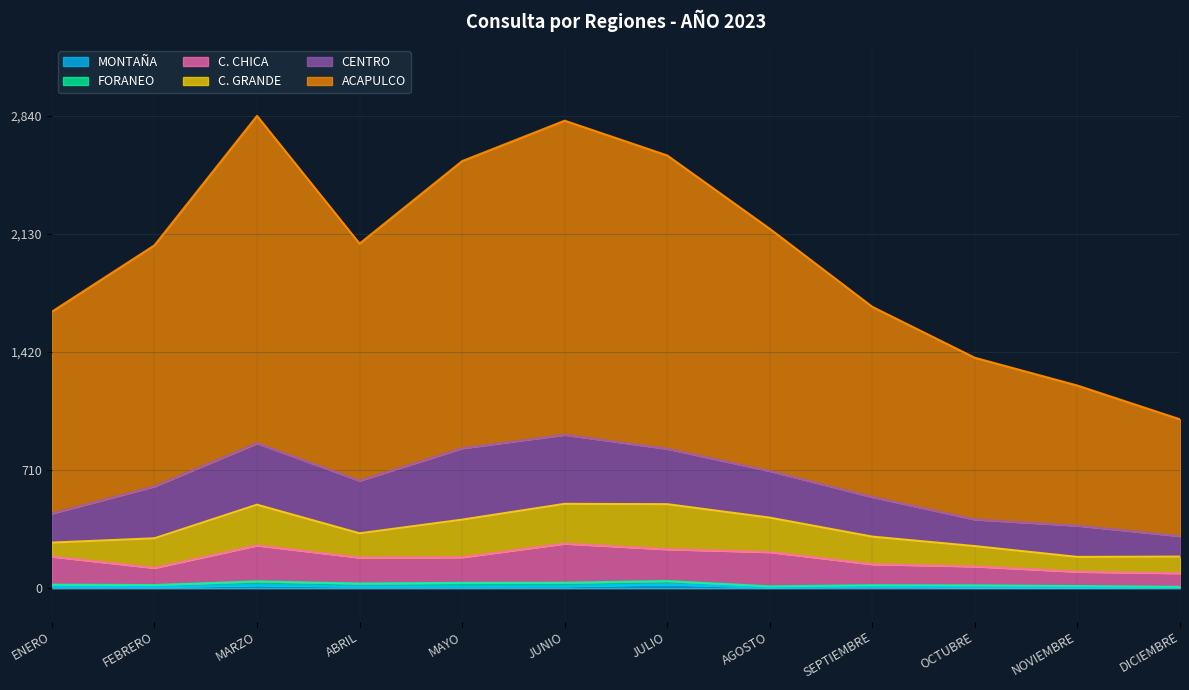

At which label does ACAPULCO reach its peak?

MARZO